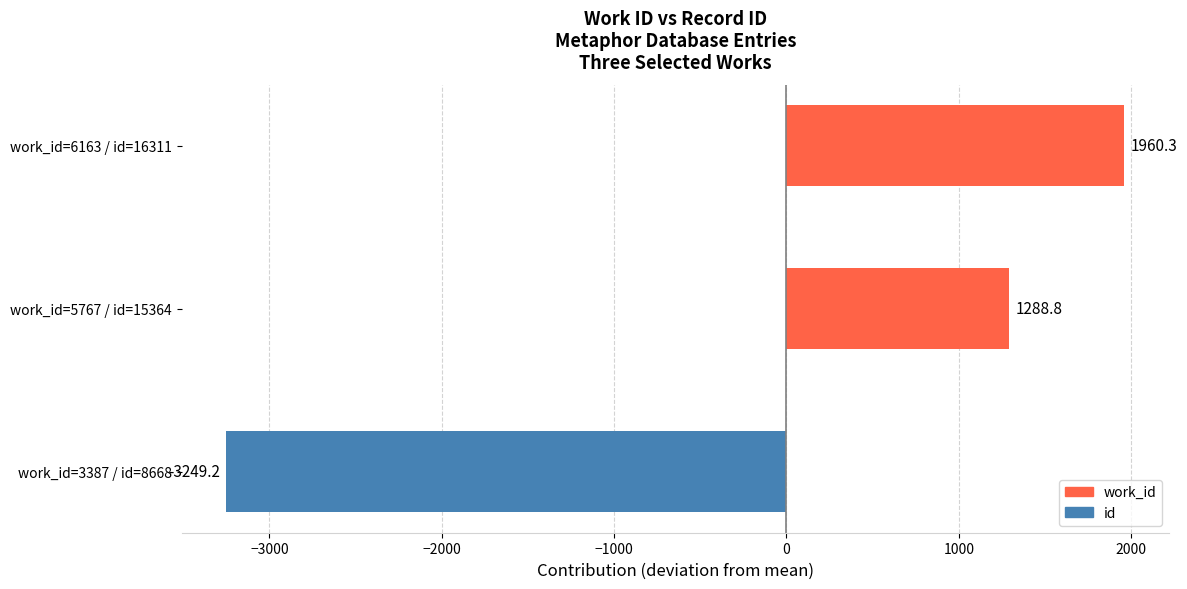

Reading top to bottom, list all the values displayed in this chart.

1960.3	1288.8	-3249.2